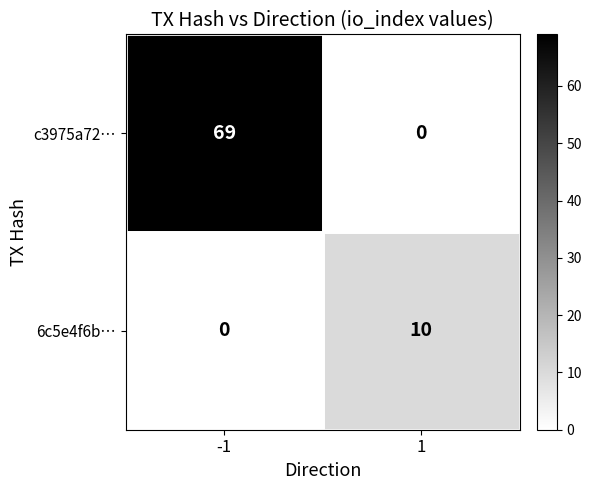

At -1, list the series in order from largest to smallest.

c3975a72…, 6c5e4f6b…